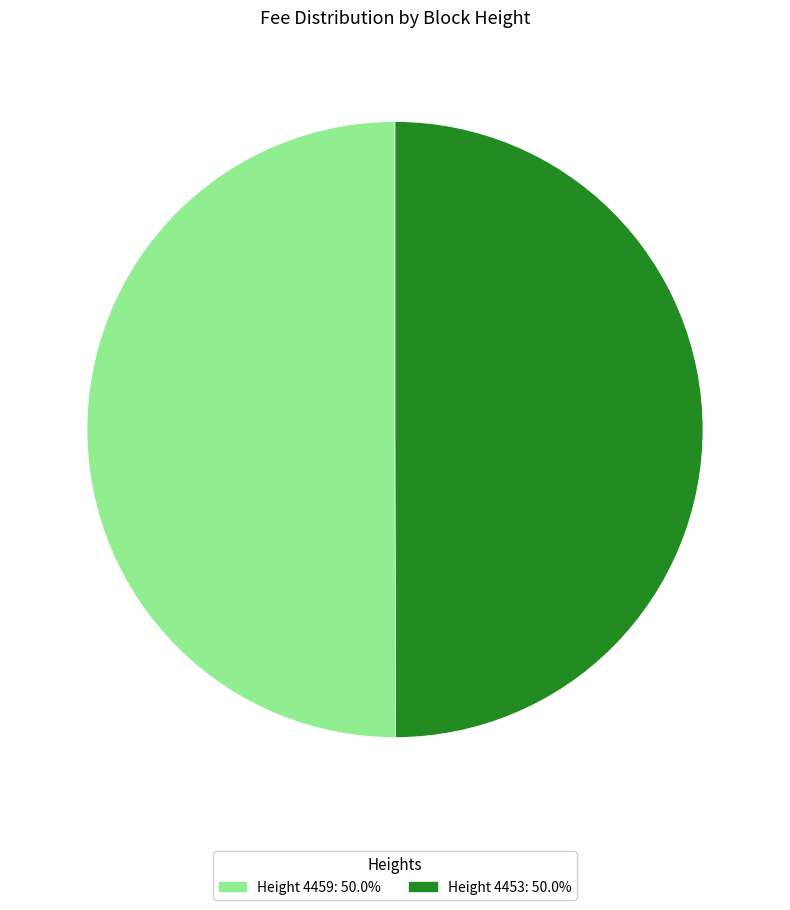

How many segments does this pie chart have?

2